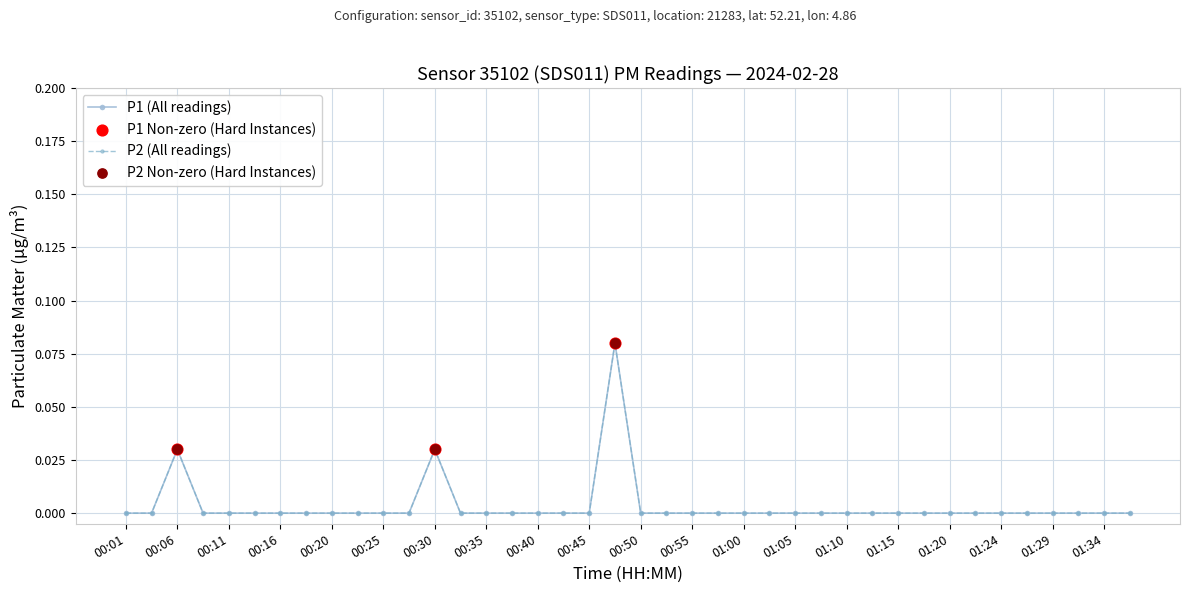

Is this an area chart (filled region under the line)?

No